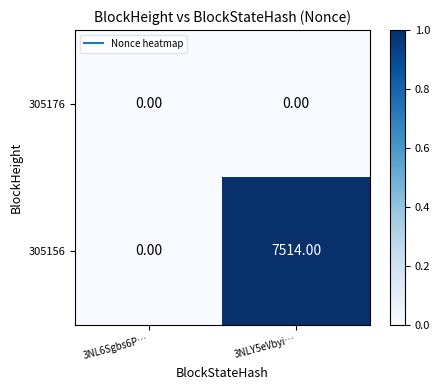

List the series in order of their peak value, lowest first.

305176, 305156